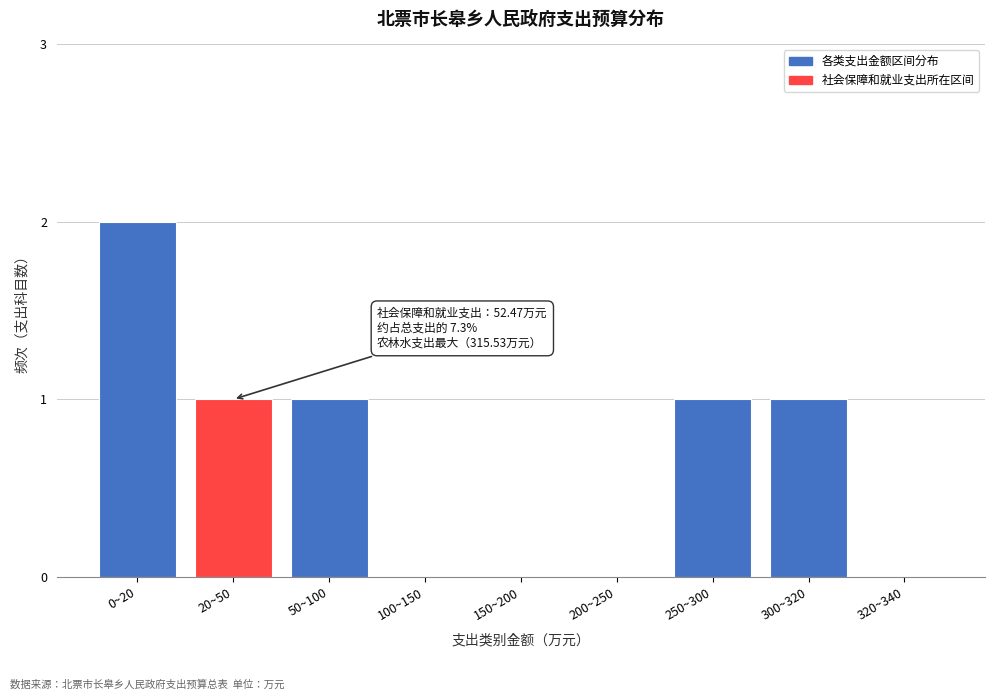

Reading left to right, list all the values displayed in this chart.

0~20=2	20~50=1	50~100=1	100~150=0	150~200=0	200~250=0	250~300=1	300~320=1	320~340=0